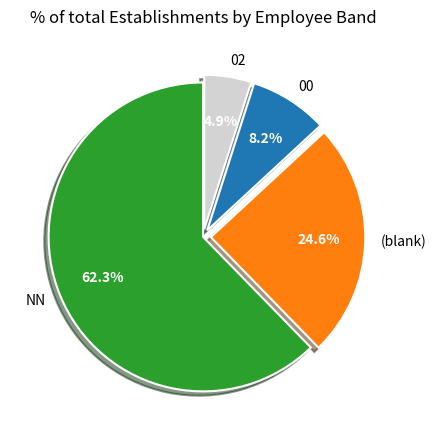

Is there any slice that represents more than half of the pie?

Yes